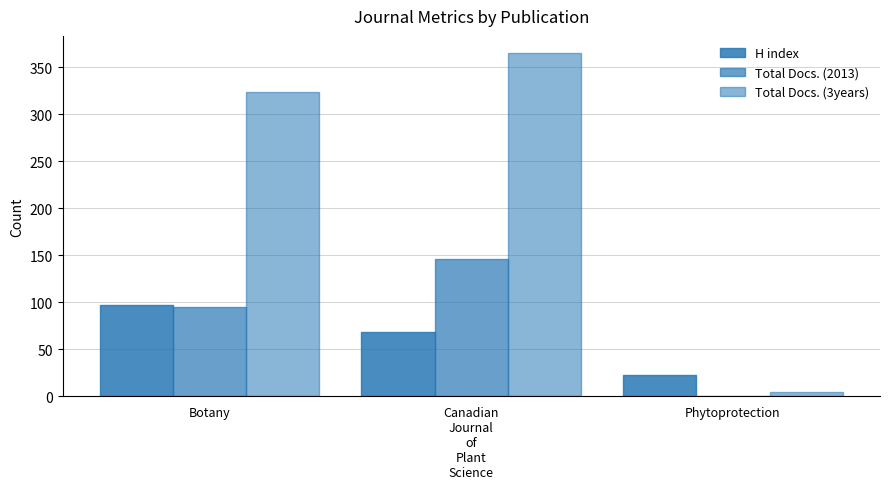

How many distinct data groups are displayed?

3